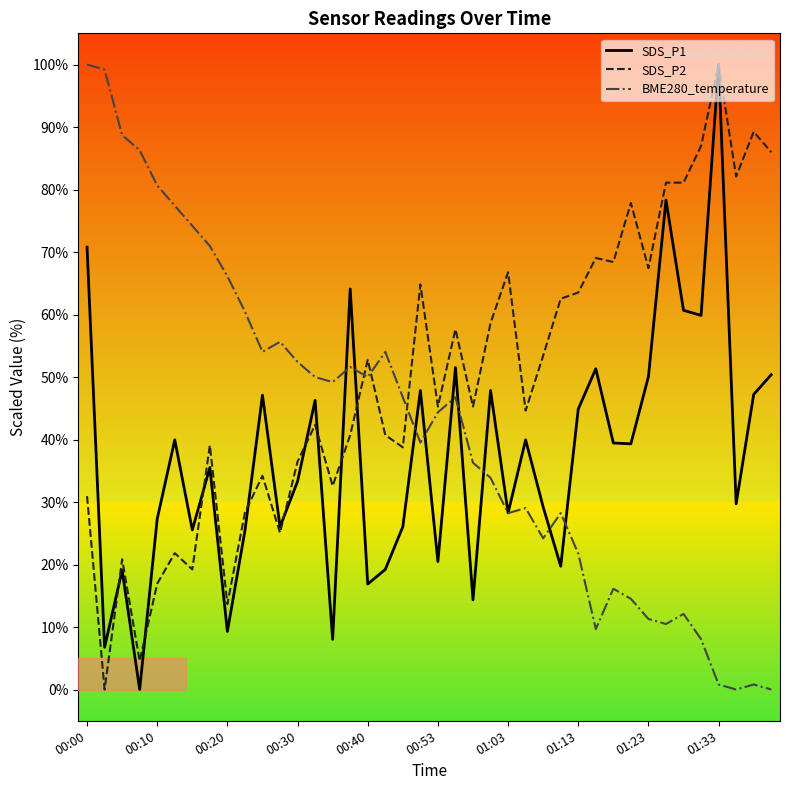

How many positive values does the SDS_P1 series have?

39